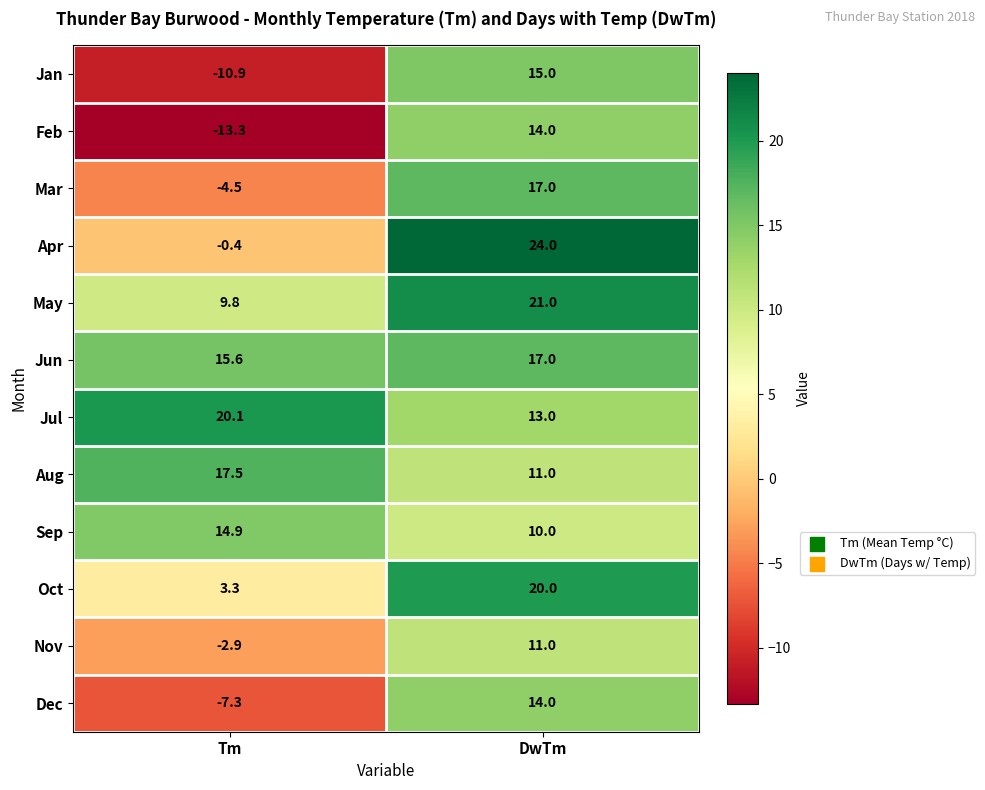

What is the difference between the maximum and minimum values in the Sep series?

4.9